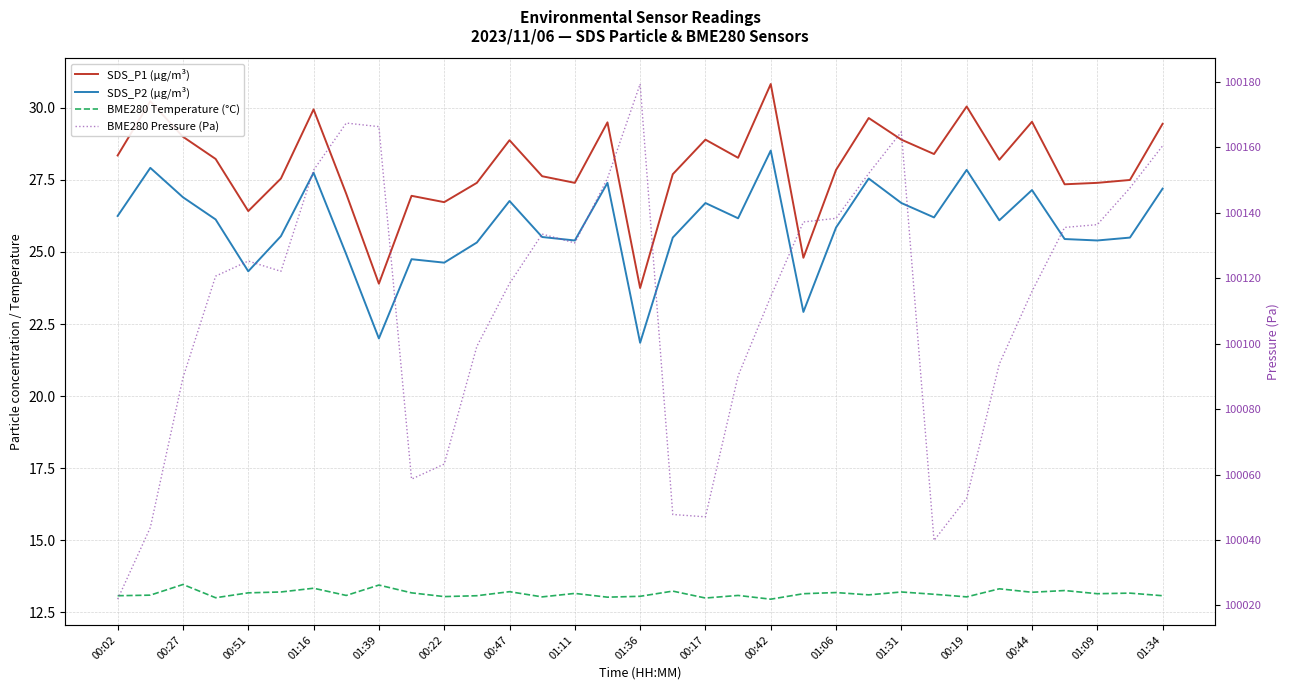

Which series has the largest total across all categories?

BME280 Pressure (Pa)